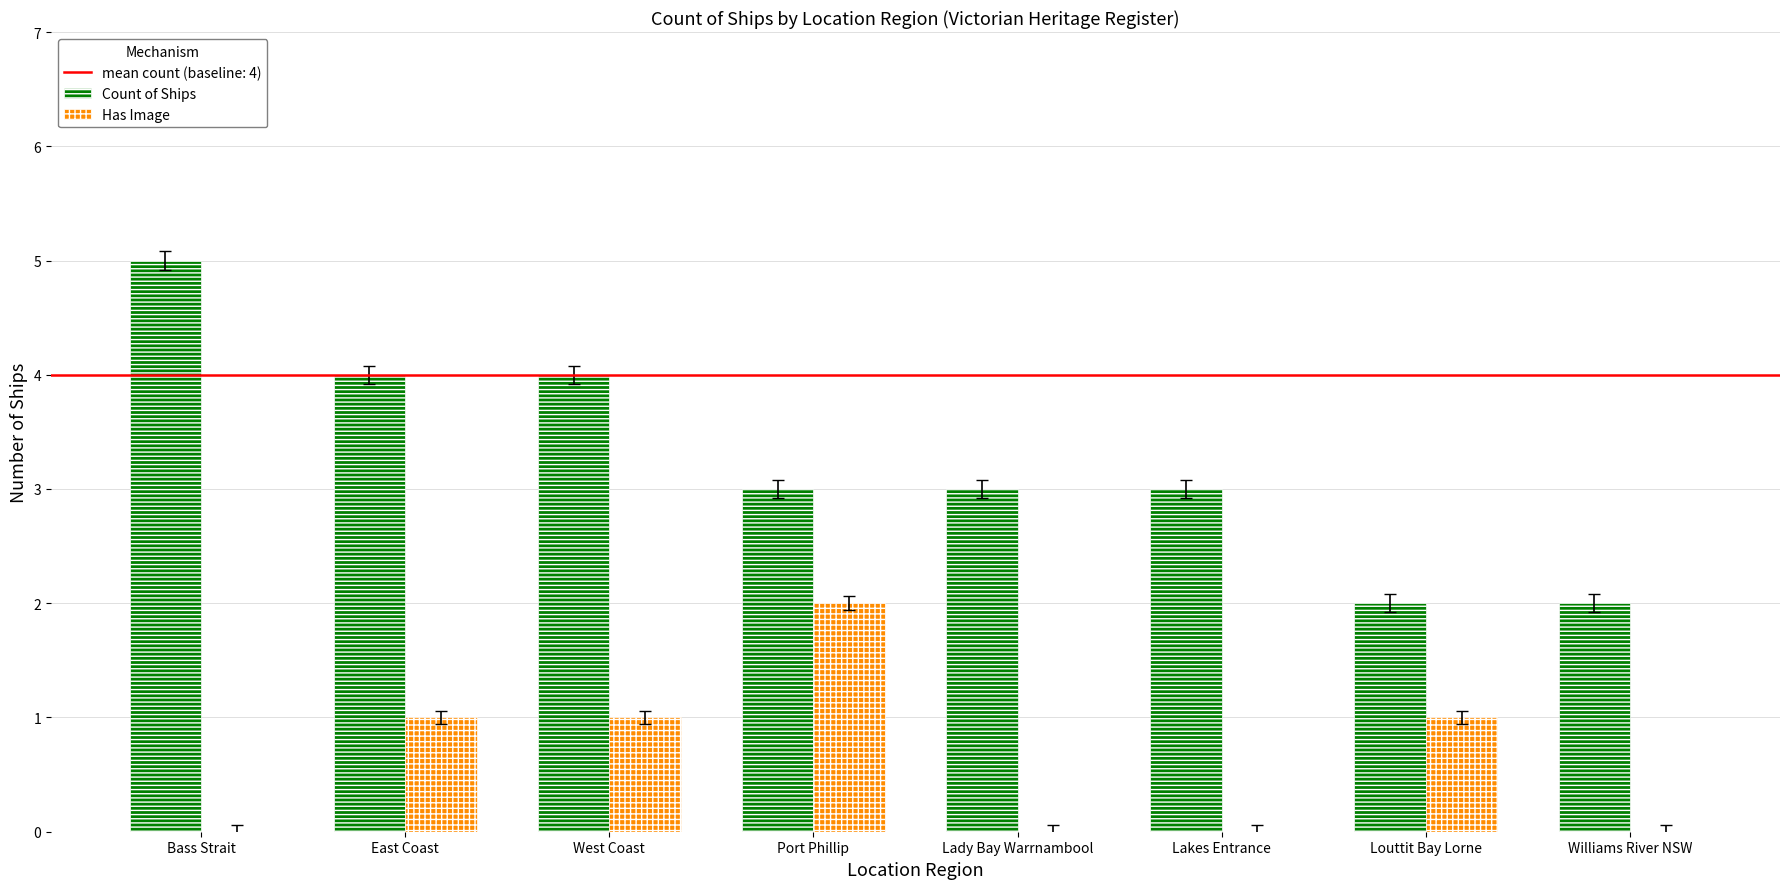

What is the sum of all Has Image values?

5